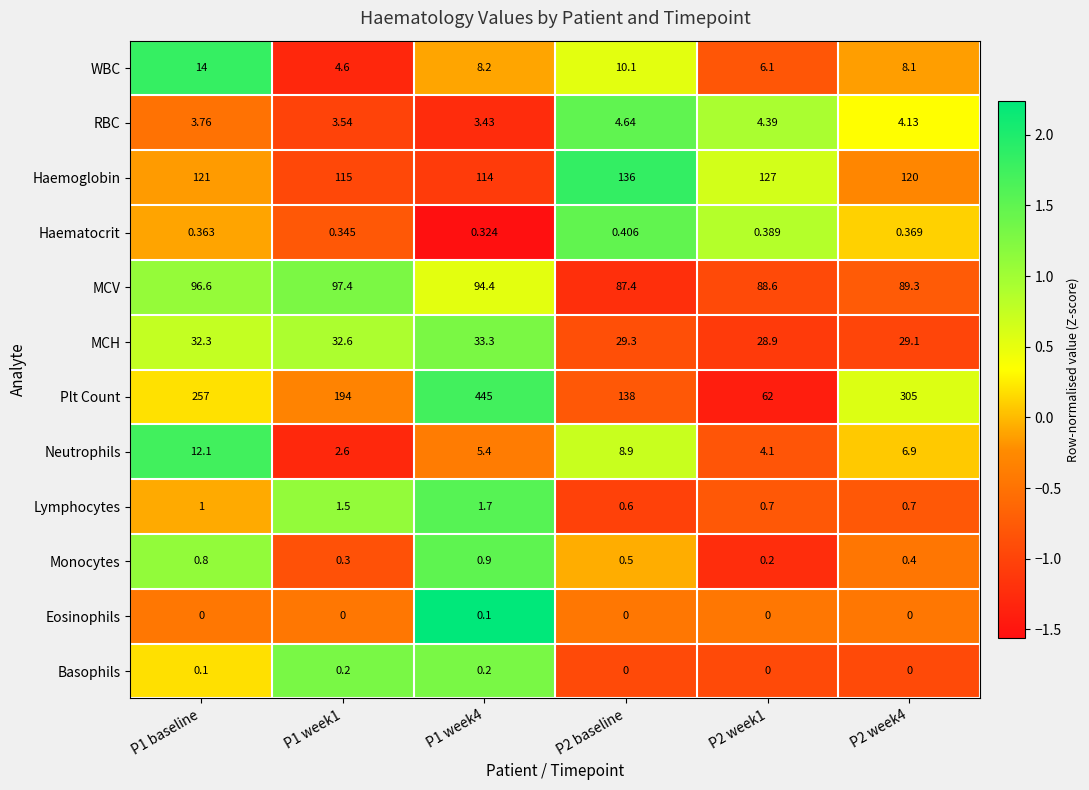

How many values in the MCV series exceed 94?

3